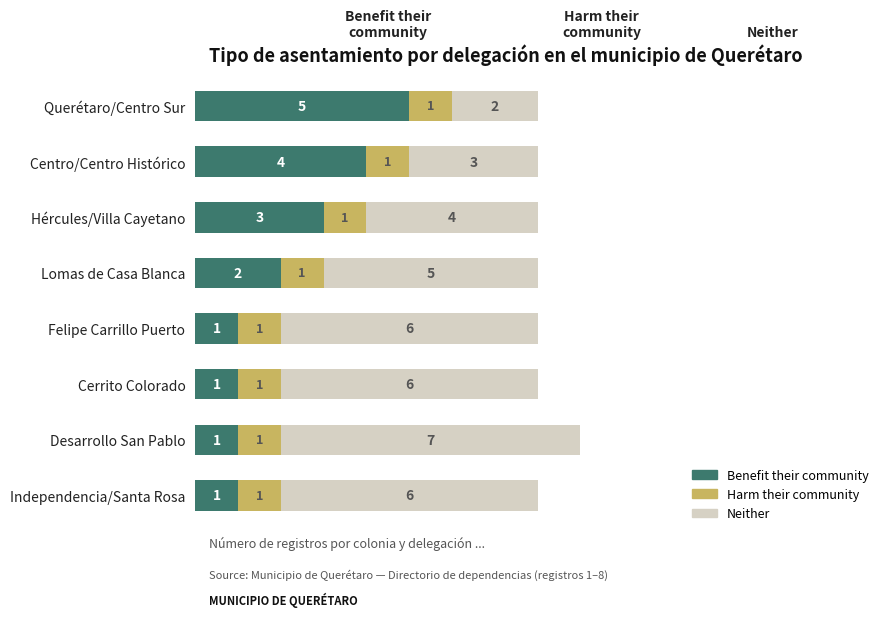

Is it true that Benefit their community equals 1 at Independencia/Santa Rosa?

True